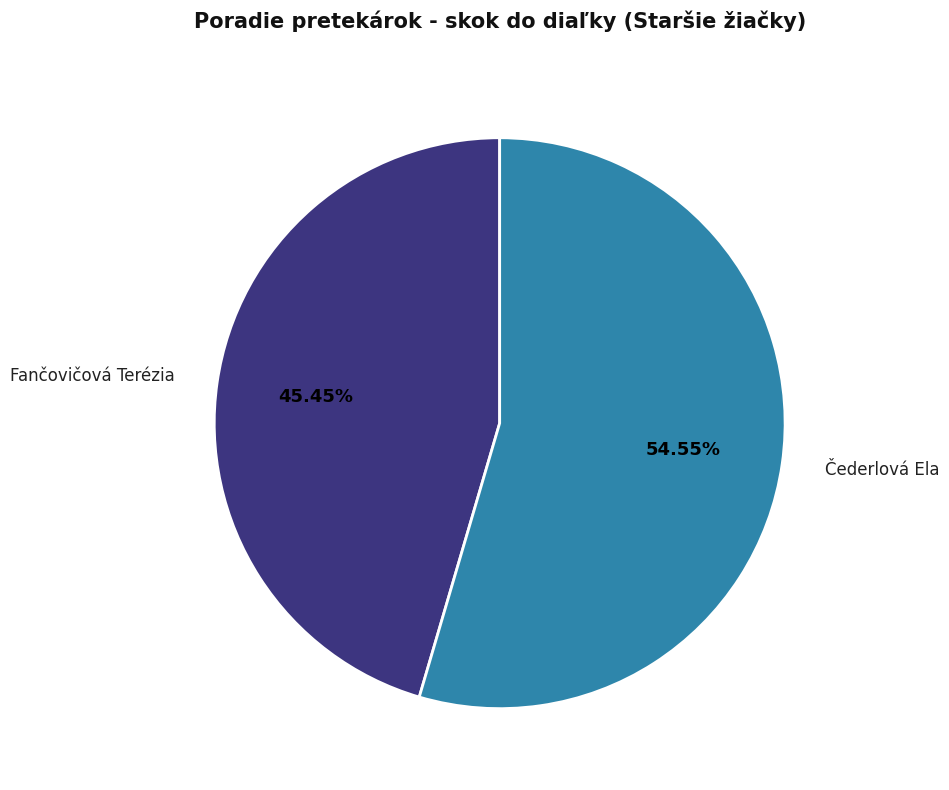

What is the majority slice?

Čederlová Ela